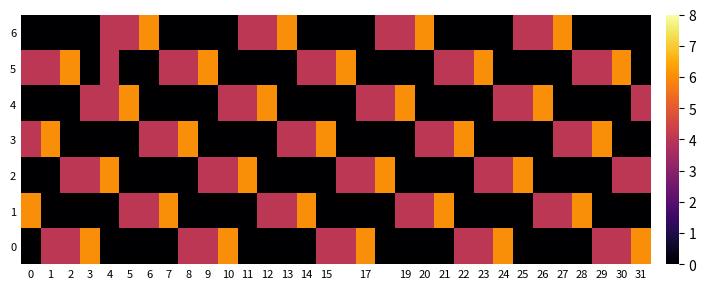

At which category is the sum across all series the highest?

4